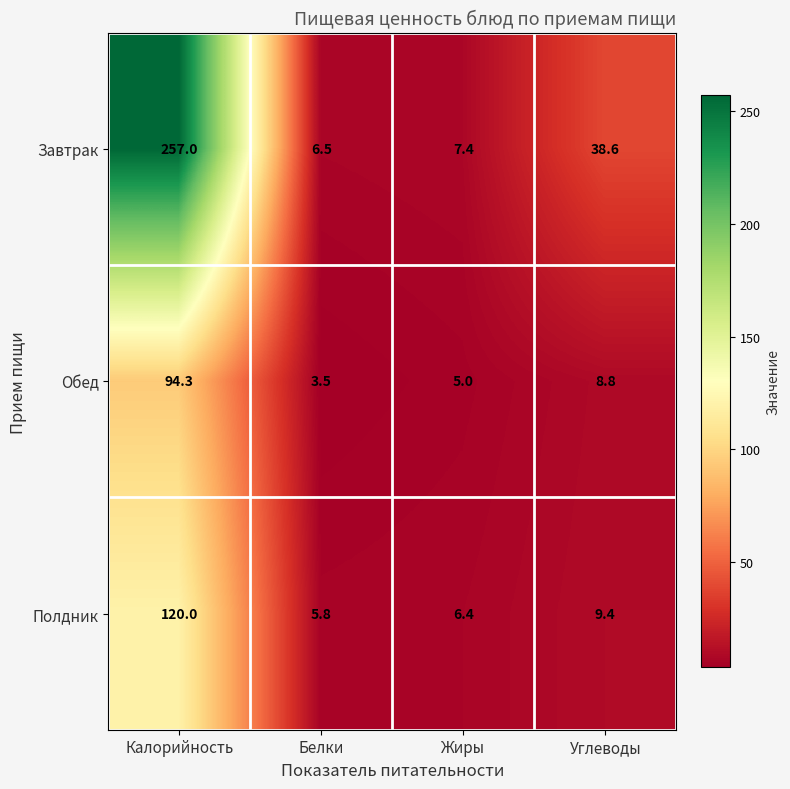

How many data points in Полдник are above 9?

2